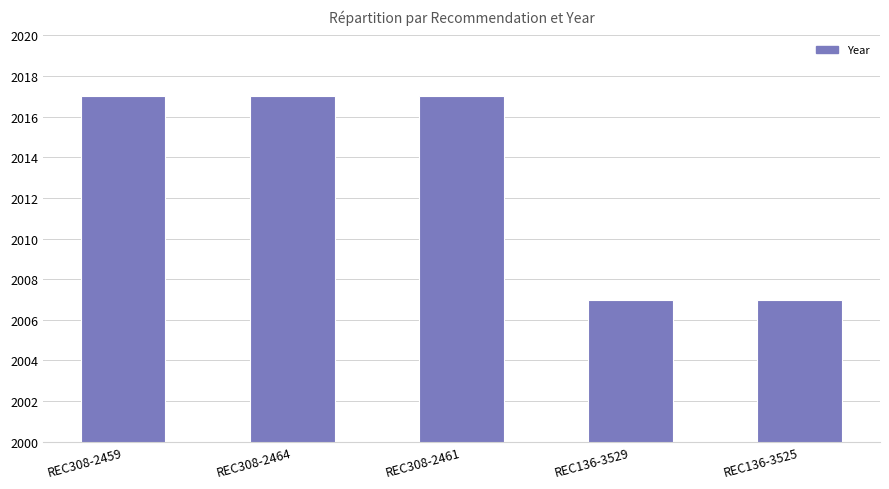

What is the label of the 1st bar from the left?

REC308-2459